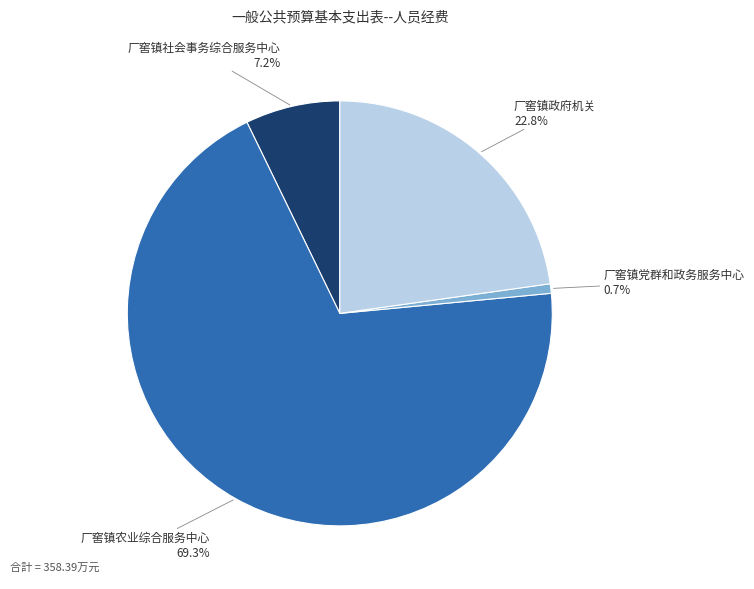

Count the number of slices in the pie.

4